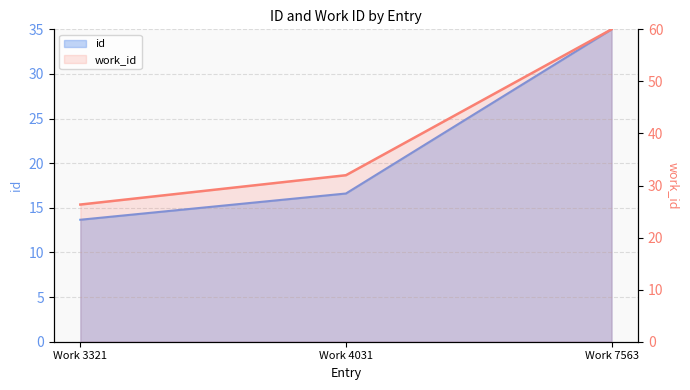

Reading left to right, list all the values displayed in this chart.

id: 13.7	16.6	35.0
work_id: 26.3	32.0	60.0